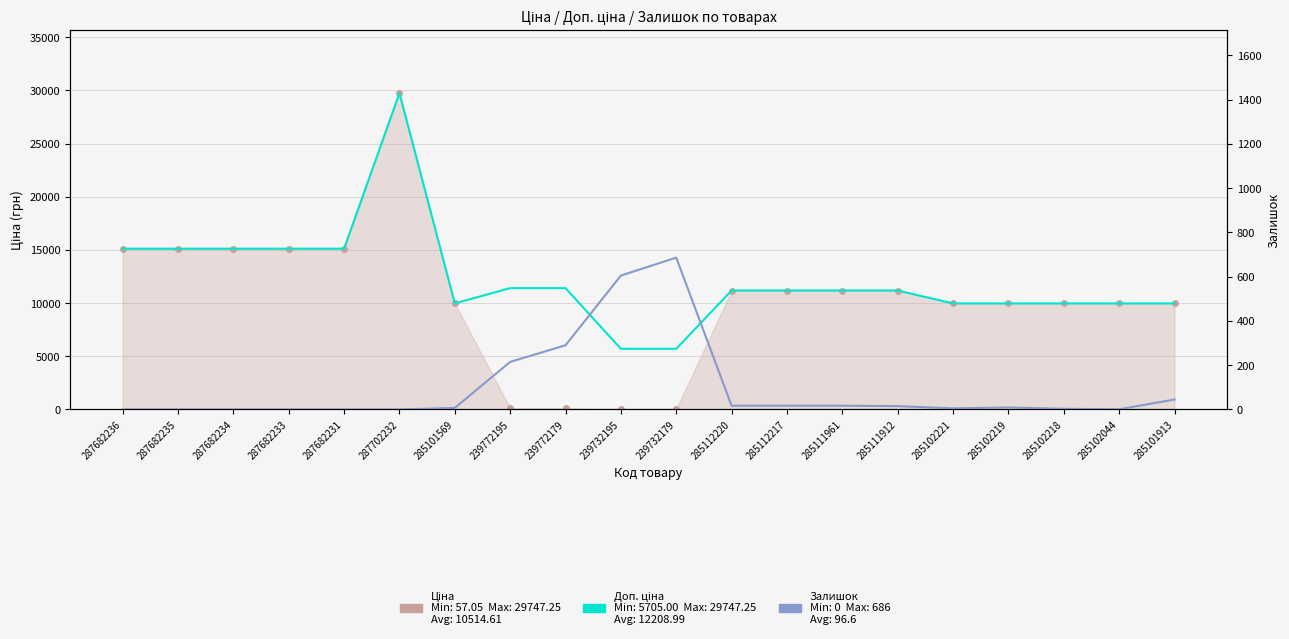

What is the greatest value displayed?

29747.2